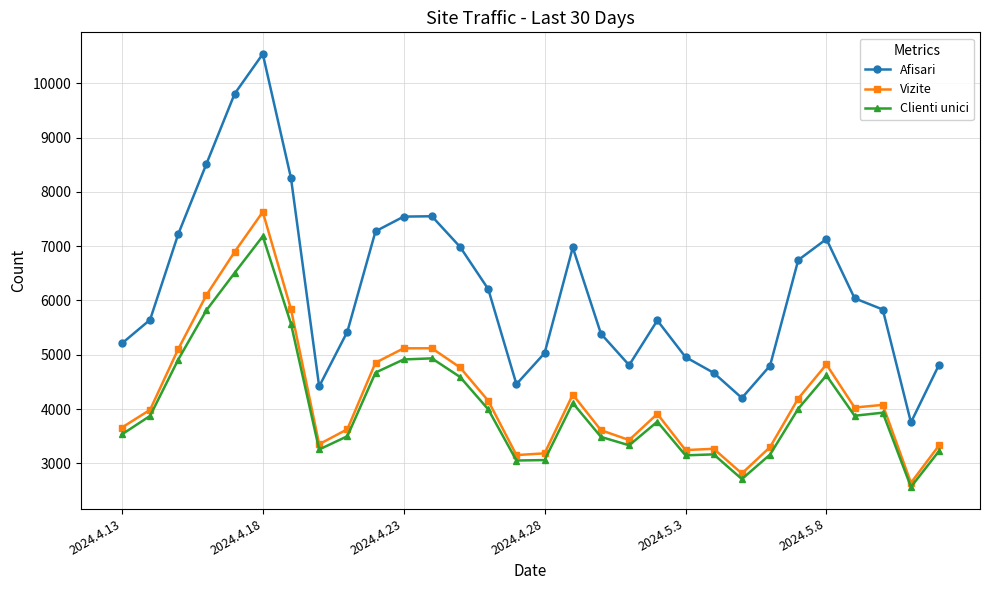

Which series has the largest range (max minus min)?

Afisari